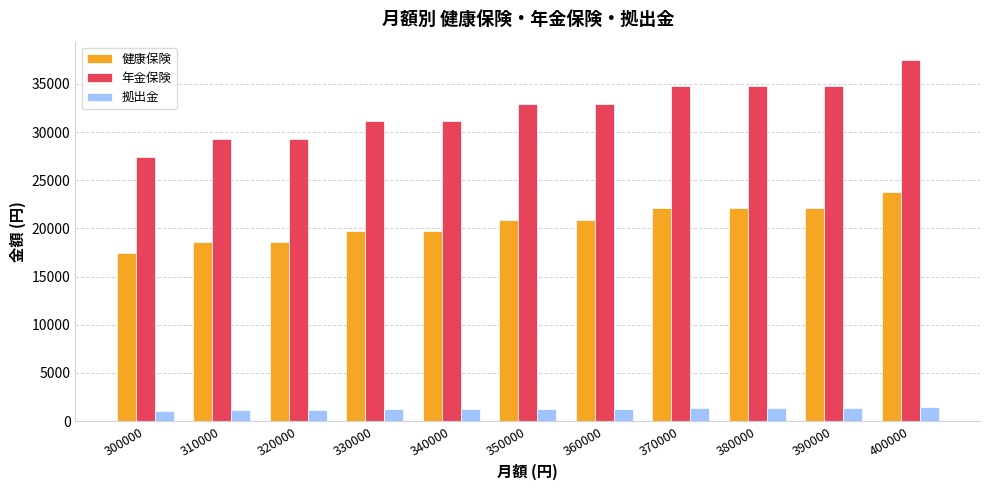

What is the value of the 健康保険 bar at the 2nd from the left?

18592